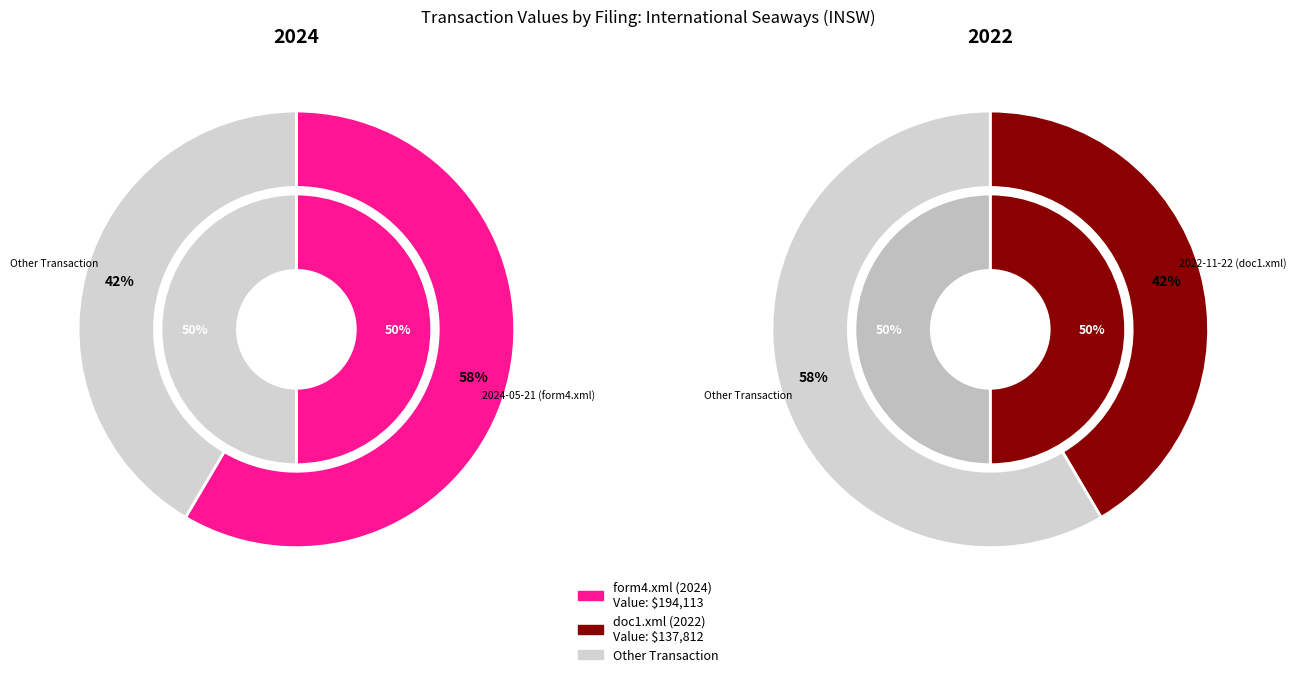

What is the smallest slice in the pie chart?

2022-11-22 (doc1.xml)